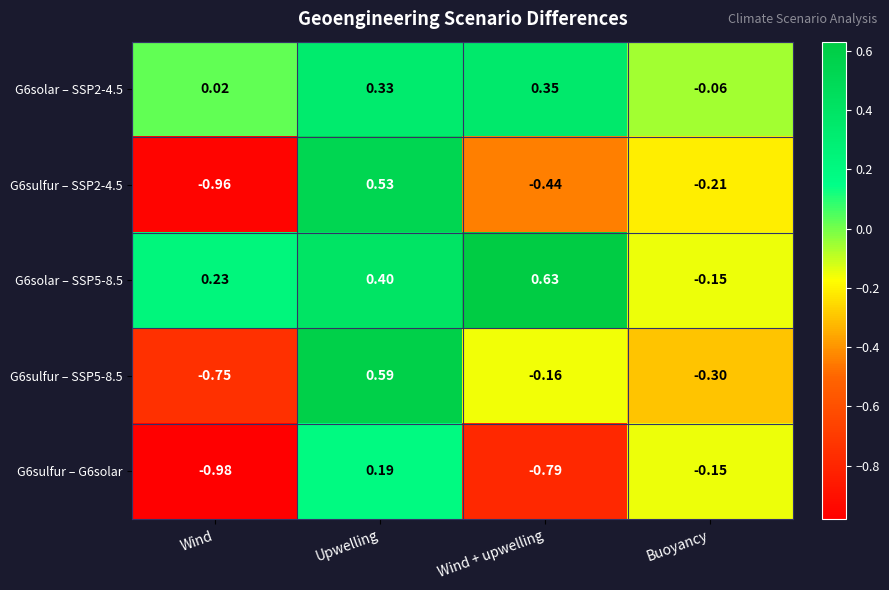

Which category has the highest value across all series?

Wind + upwelling